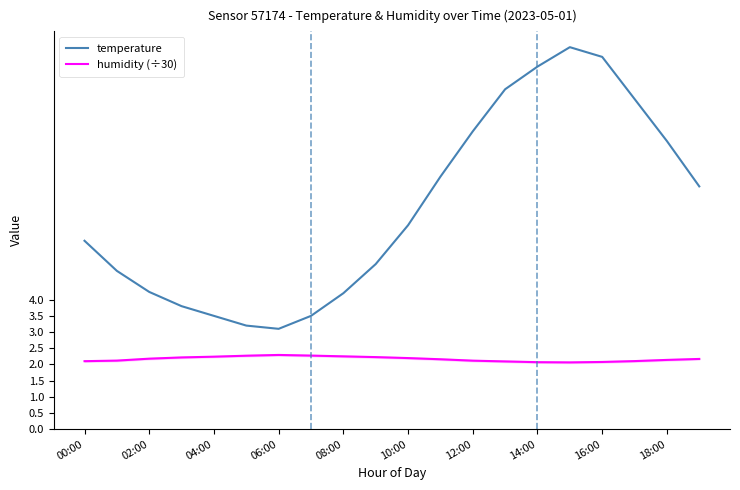

Reading left to right, transcribe all the data shown in this chart.

temperature: 5.8	4.9	4.2	3.8	3.5	3.2	3.1	3.5	4.2	5.1	6.3	7.8	9.2	10.5	11.2	11.8	11.5	10.2	8.9	7.5
humidity (÷30): 2.1	2.1	2.2	2.2	2.2	2.3	2.3	2.3	2.2	2.2	2.2	2.2	2.1	2.1	2.1	2.1	2.1	2.1	2.1	2.2